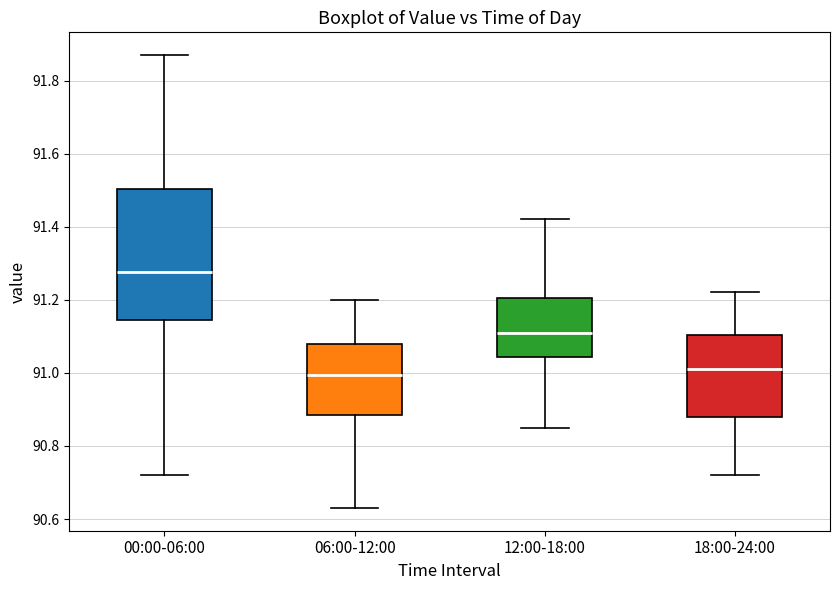

Which box's median line is the highest?

00:00-06:00